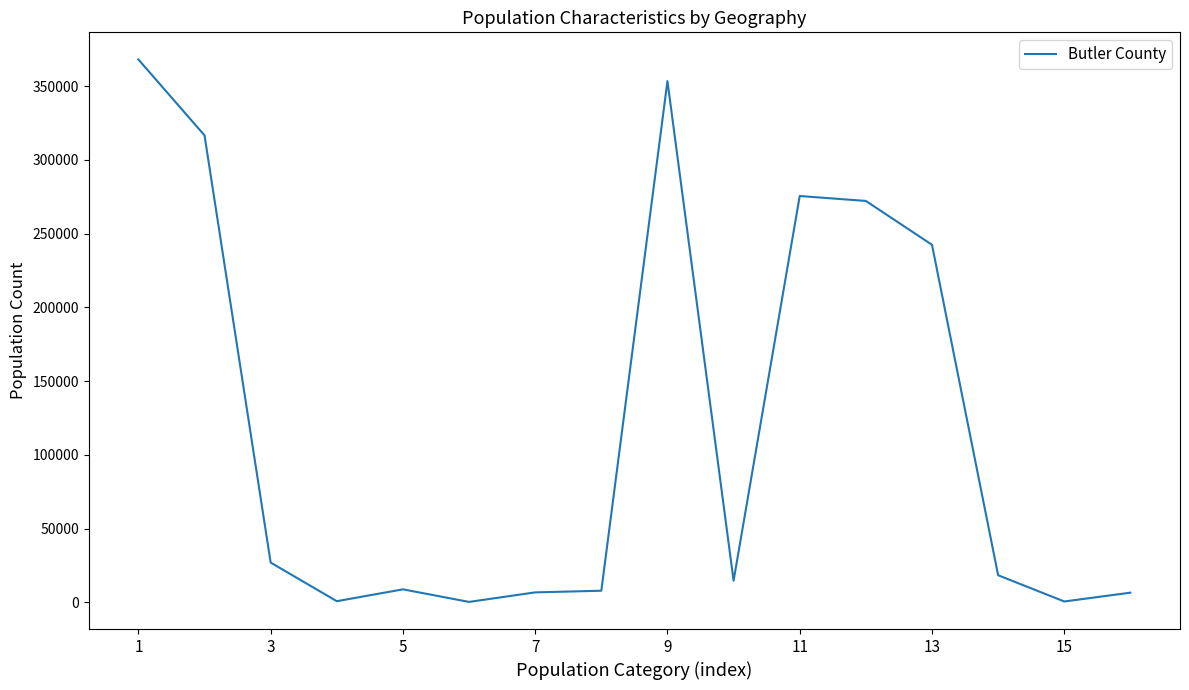

What is the difference between the maximum and minimum values?

367842